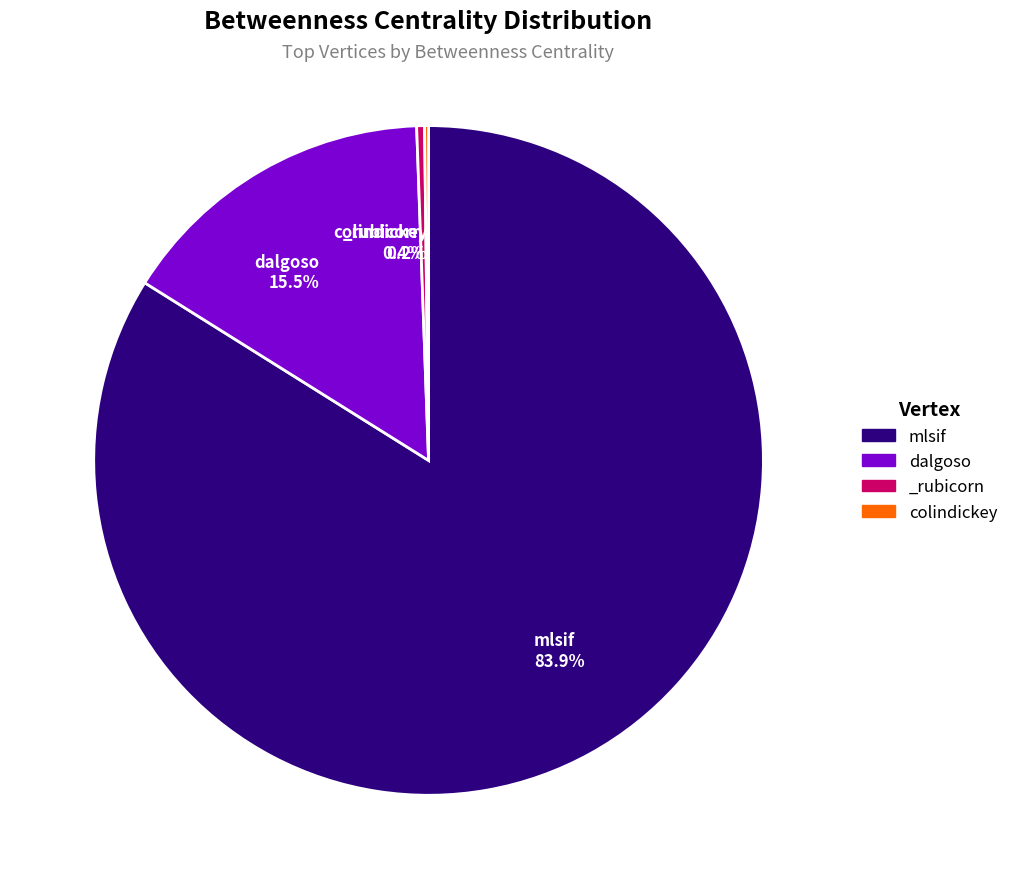

Is there a majority slice in this chart?

Yes